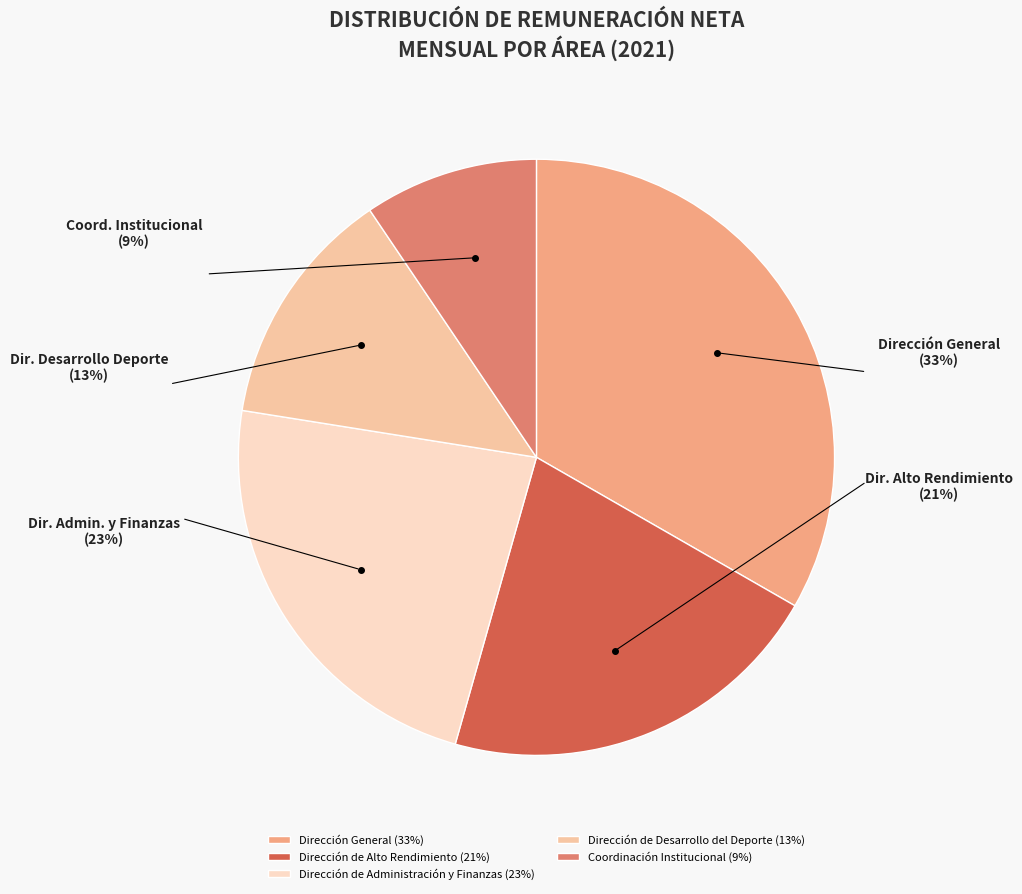

Which slice is the smallest?

Coordinación Institucional